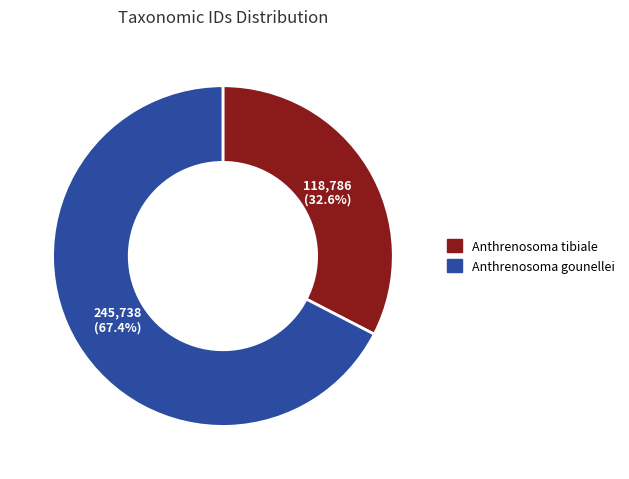

To the nearest percent, what percentage of the pie is Anthrenosoma tibiale?

33%